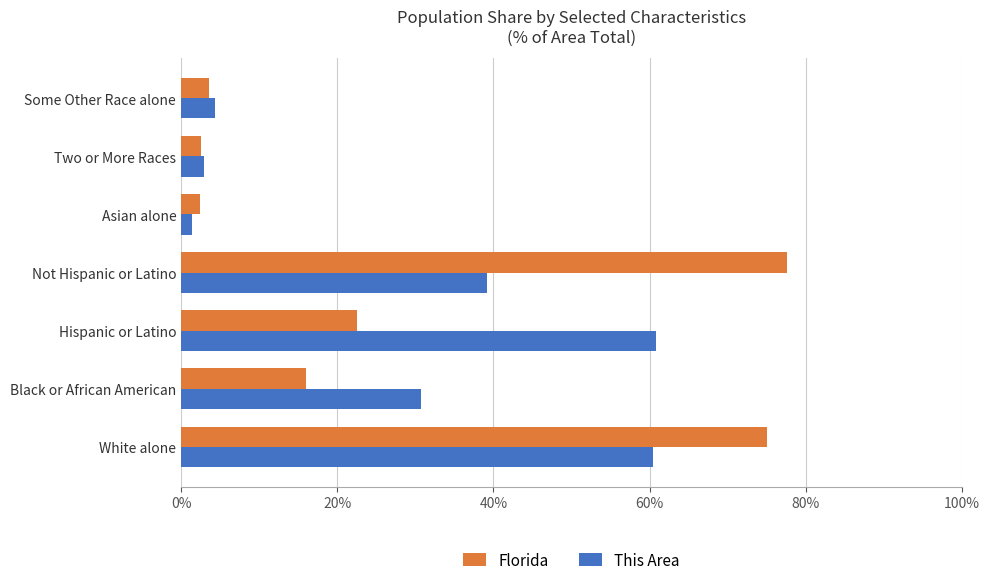

What are all the series names shown in the legend?

Florida, This Area